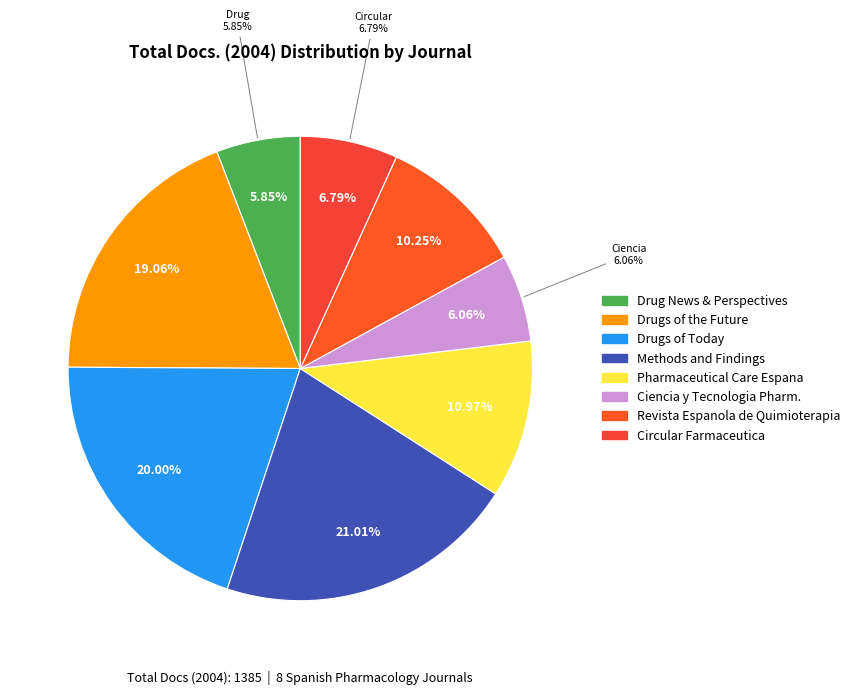

True or false: Drug News and Perspectives accounts for 6% of the total.

True